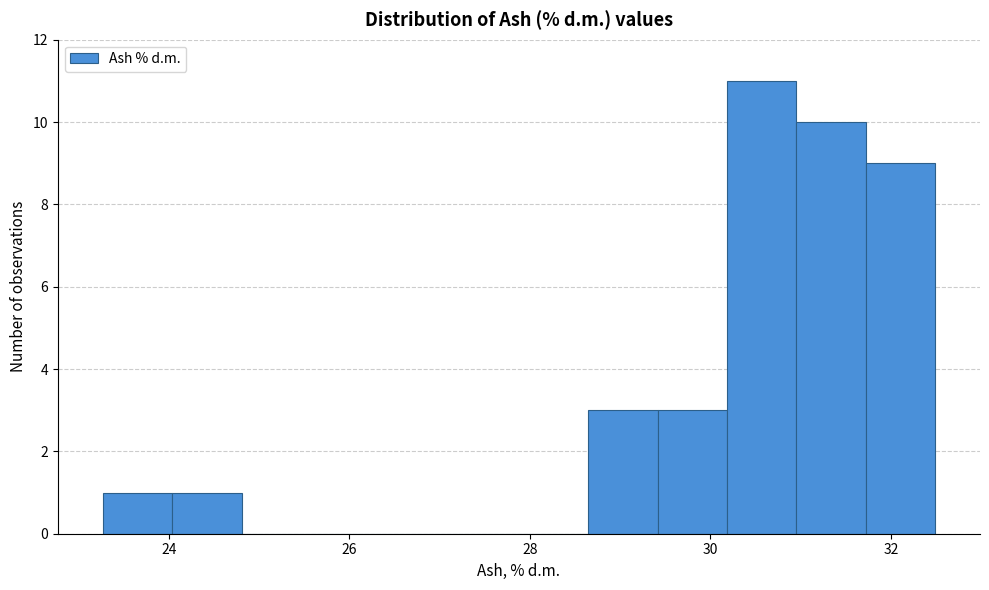

Around what value on the x-axis is the tallest bar? Give the approximate position of its centre, as read against the axis.

30.6